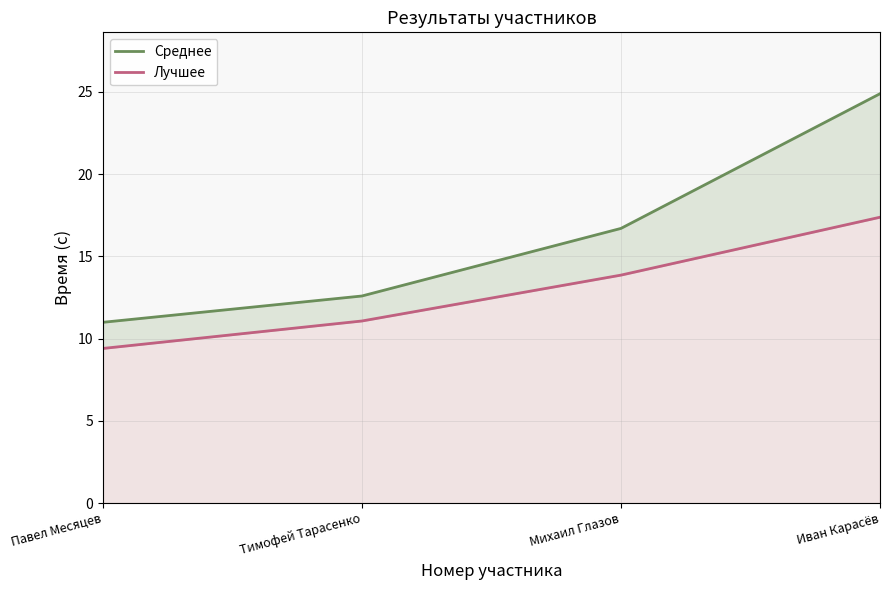

Which label corresponds to the smallest value in the chart?

Павел Месяцев